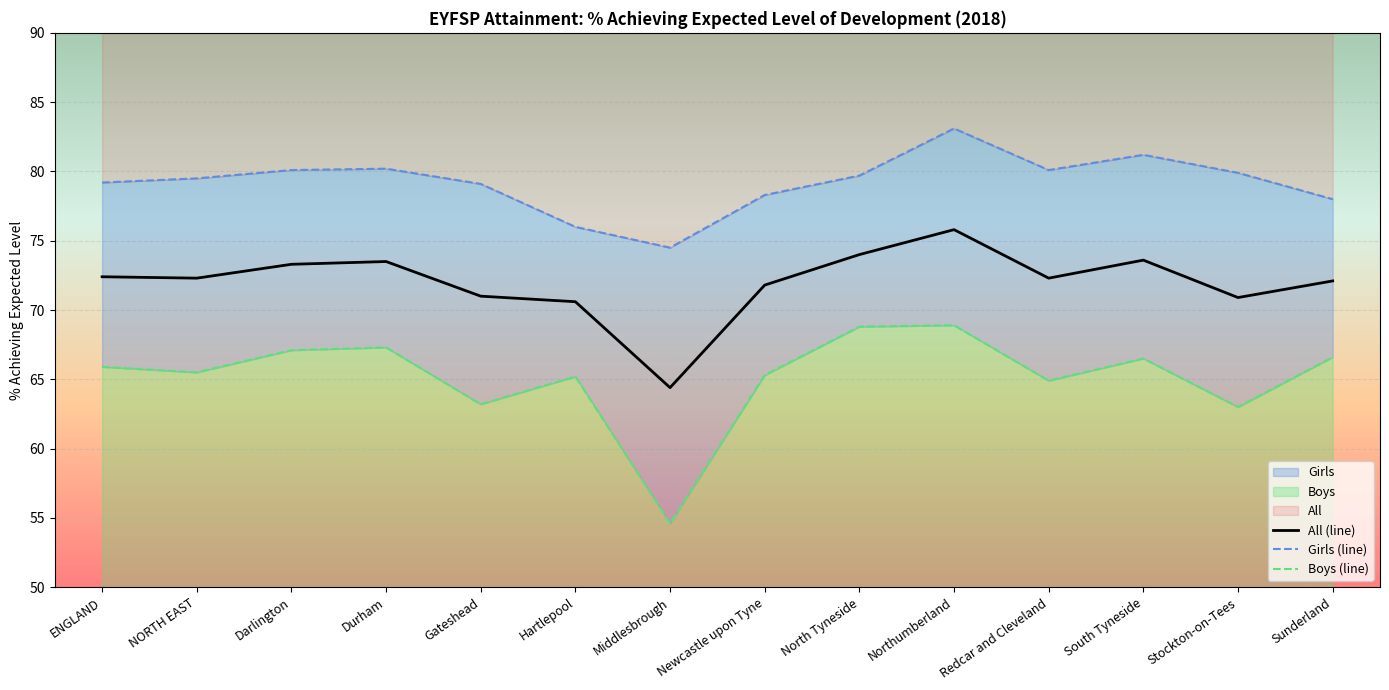

Where is the first local minimum for Girls (line)?

Middlesbrough